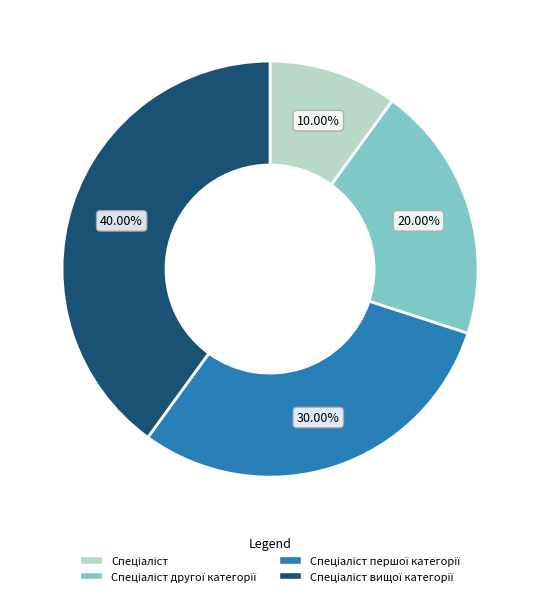

Does any single category account for the majority?

No